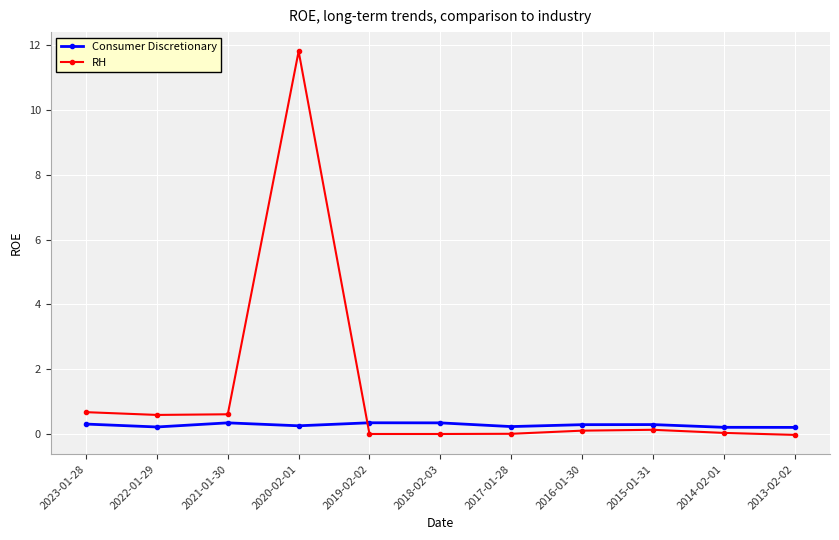

How many distinct data groups are displayed?

2